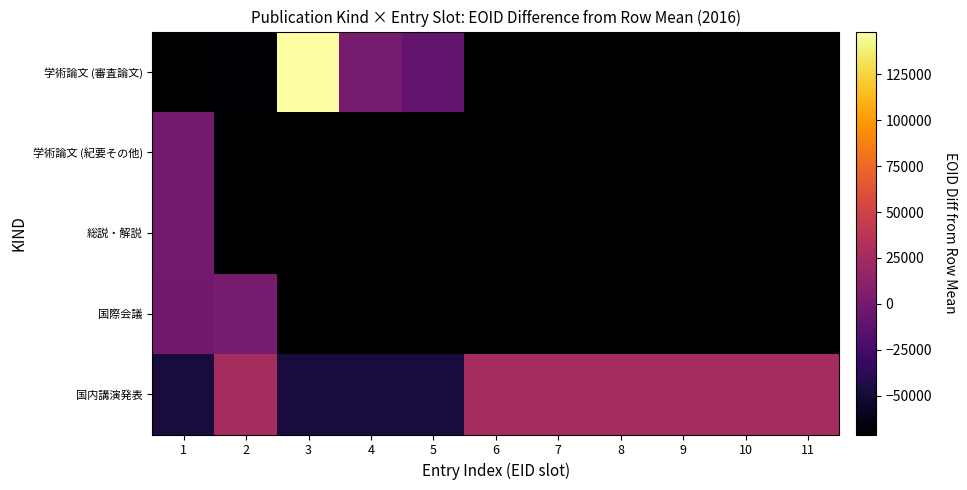

Which category has the highest value across all series?

3